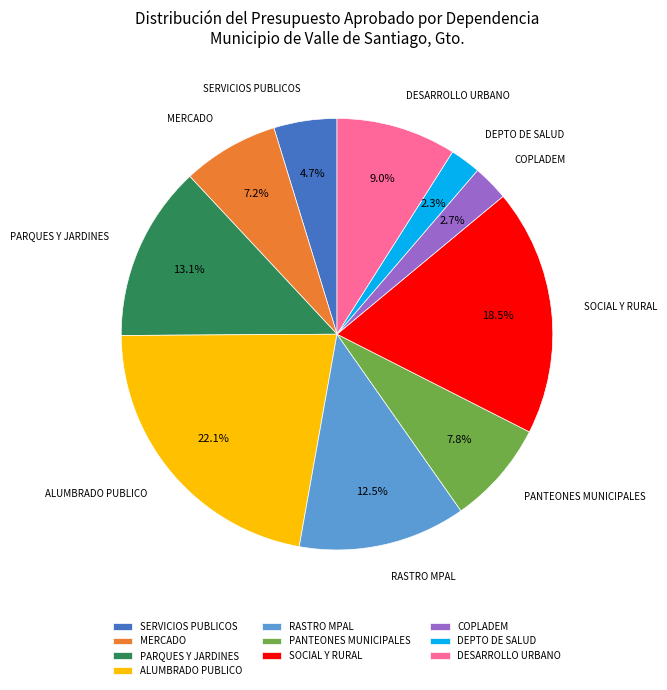

What portion of the pie excludes ALUMBRADO PUBLICO?

77.9%